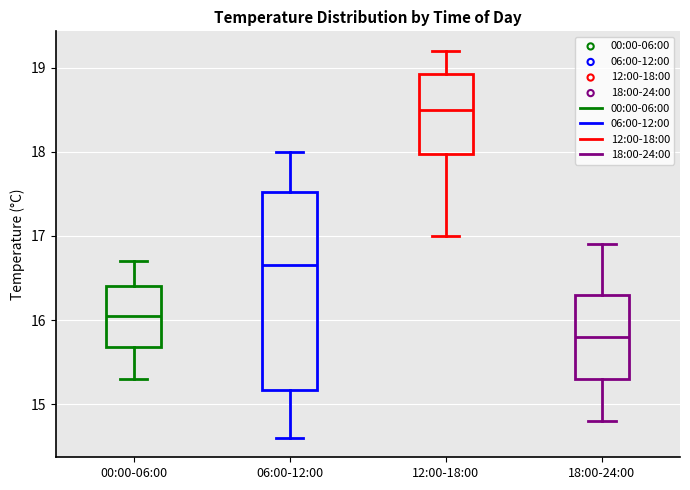

Reading left to right, transcribe this box plot: for each box, give where its median line is, the range the box spans, and where its two whiskers end, as read against the y-axis. The values are not printed on the chart, so give them approximately, as read against the axis.

00:00-06:00: median 16.1, box 15.7 to 16.4, whiskers 15.3 to 16.7
06:00-12:00: median 16.7, box 15.2 to 17.5, whiskers 14.6 to 18.0
12:00-18:00: median 18.5, box 18.0 to 18.9, whiskers 17.0 to 19.2
18:00-24:00: median 15.8, box 15.3 to 16.3, whiskers 14.8 to 16.9